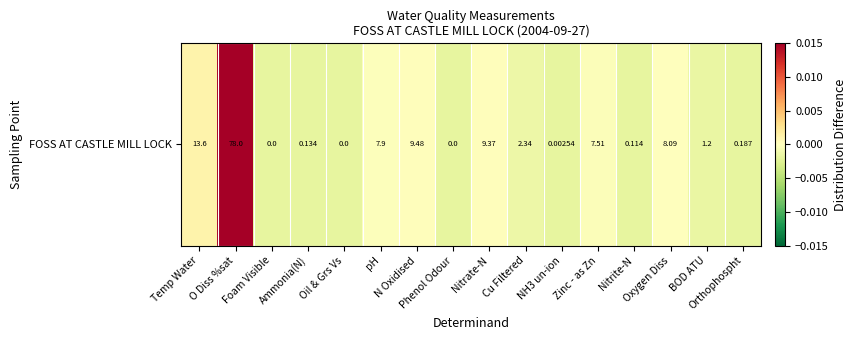

How many positive values are there?

4